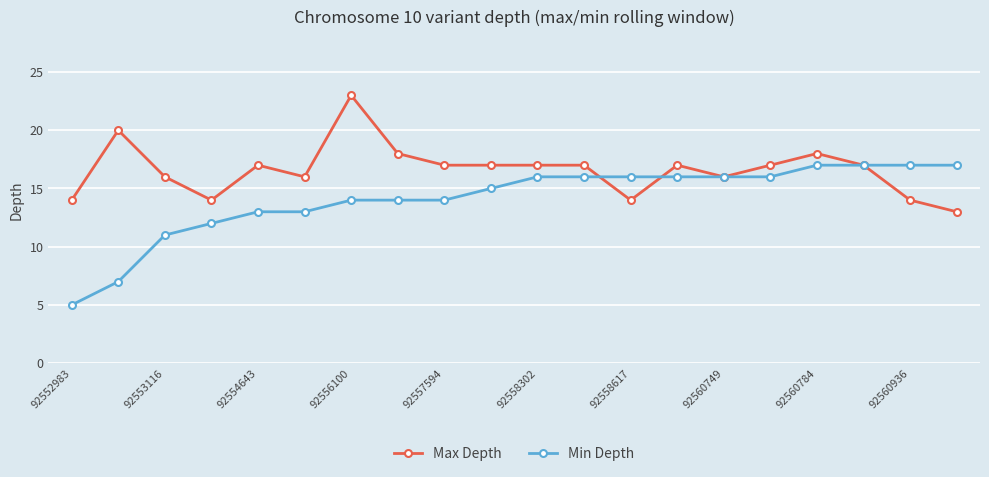

True or false: Max Depth has more than 2 interior local peaks.

True